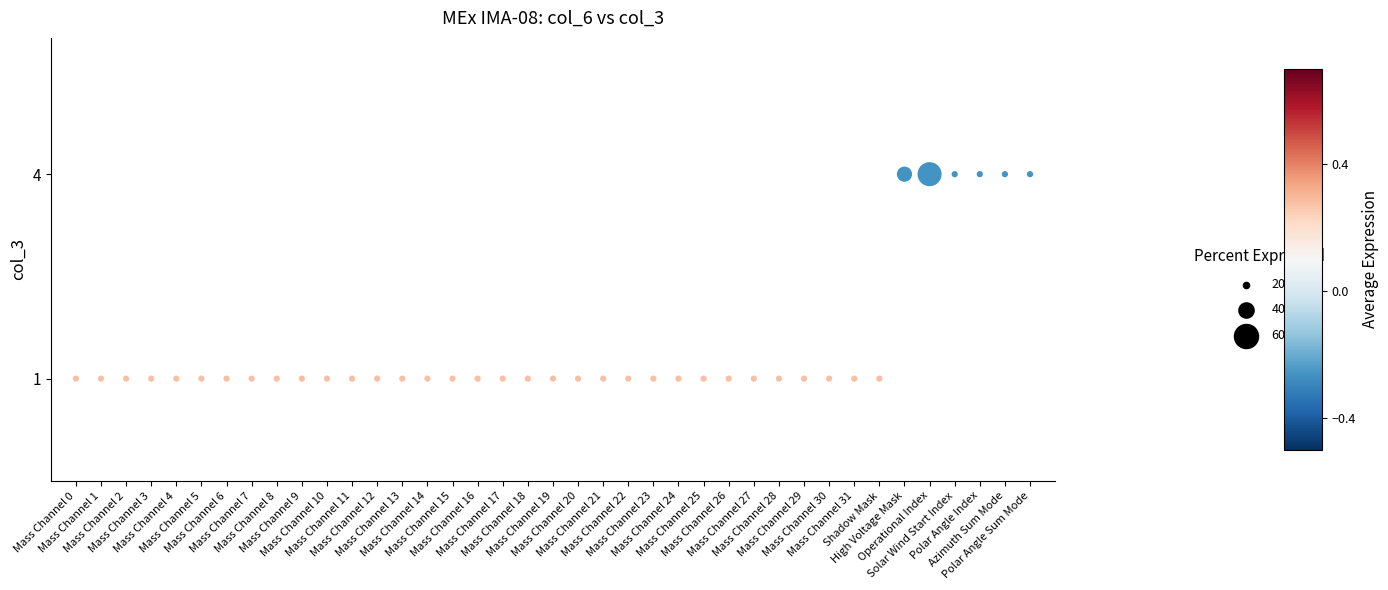

What is the range of Y values (max minus min)?

3